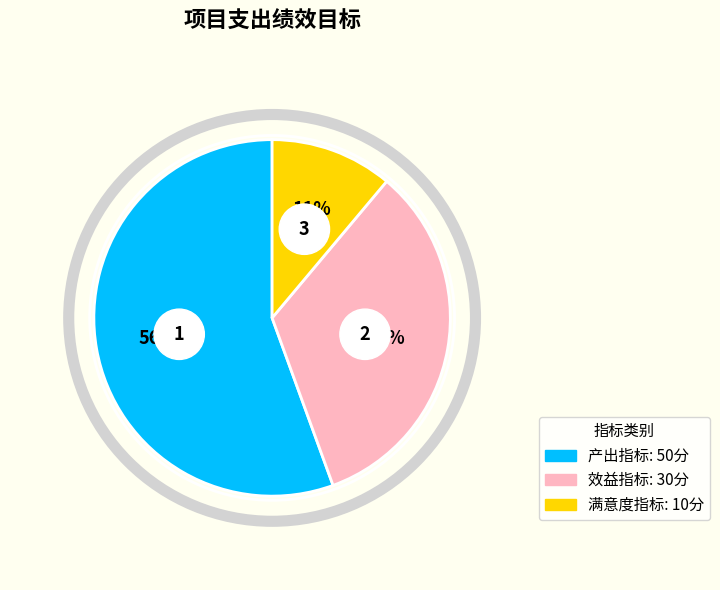

Count the number of slices in the pie.

3